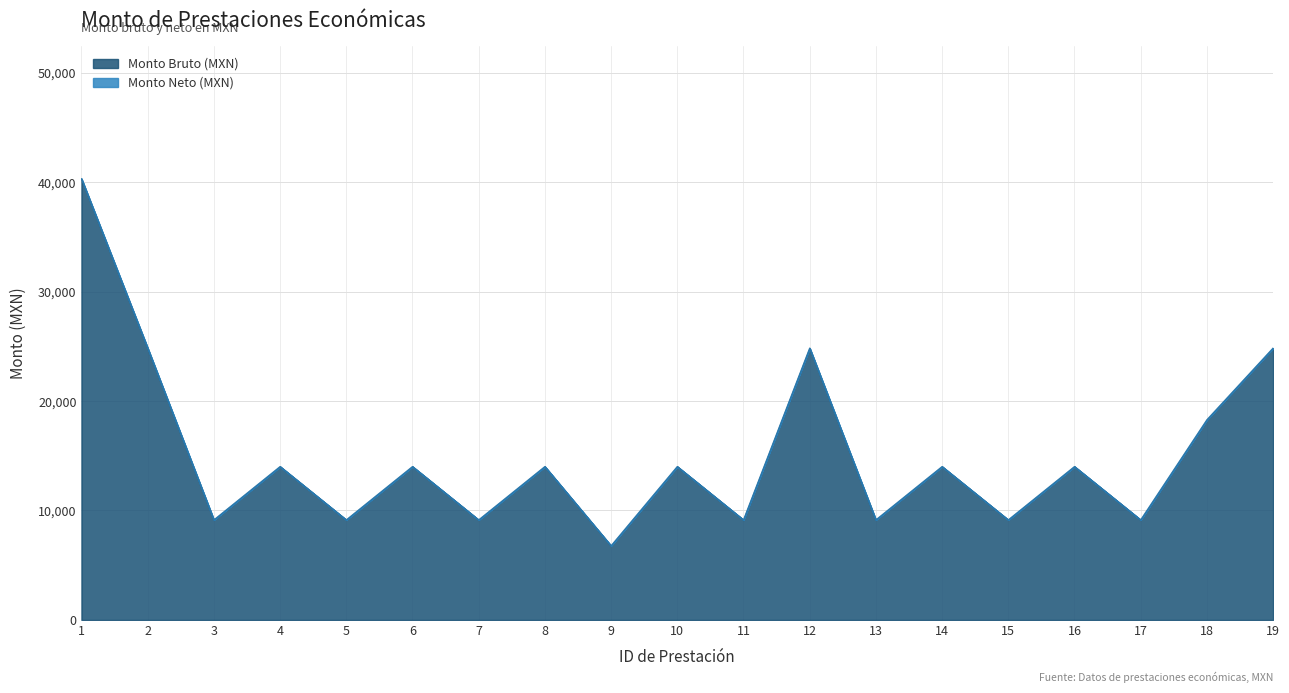

Where is the first local maximum?

4